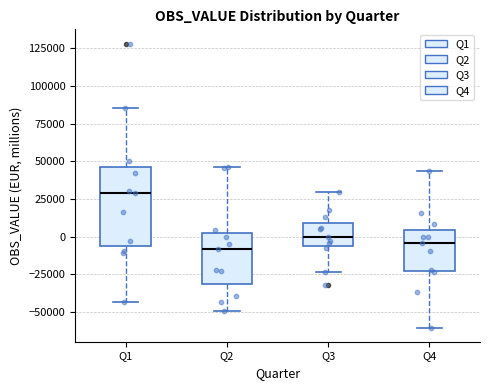

Which box is the tallest, from its lower edge to its upper edge?

Q1